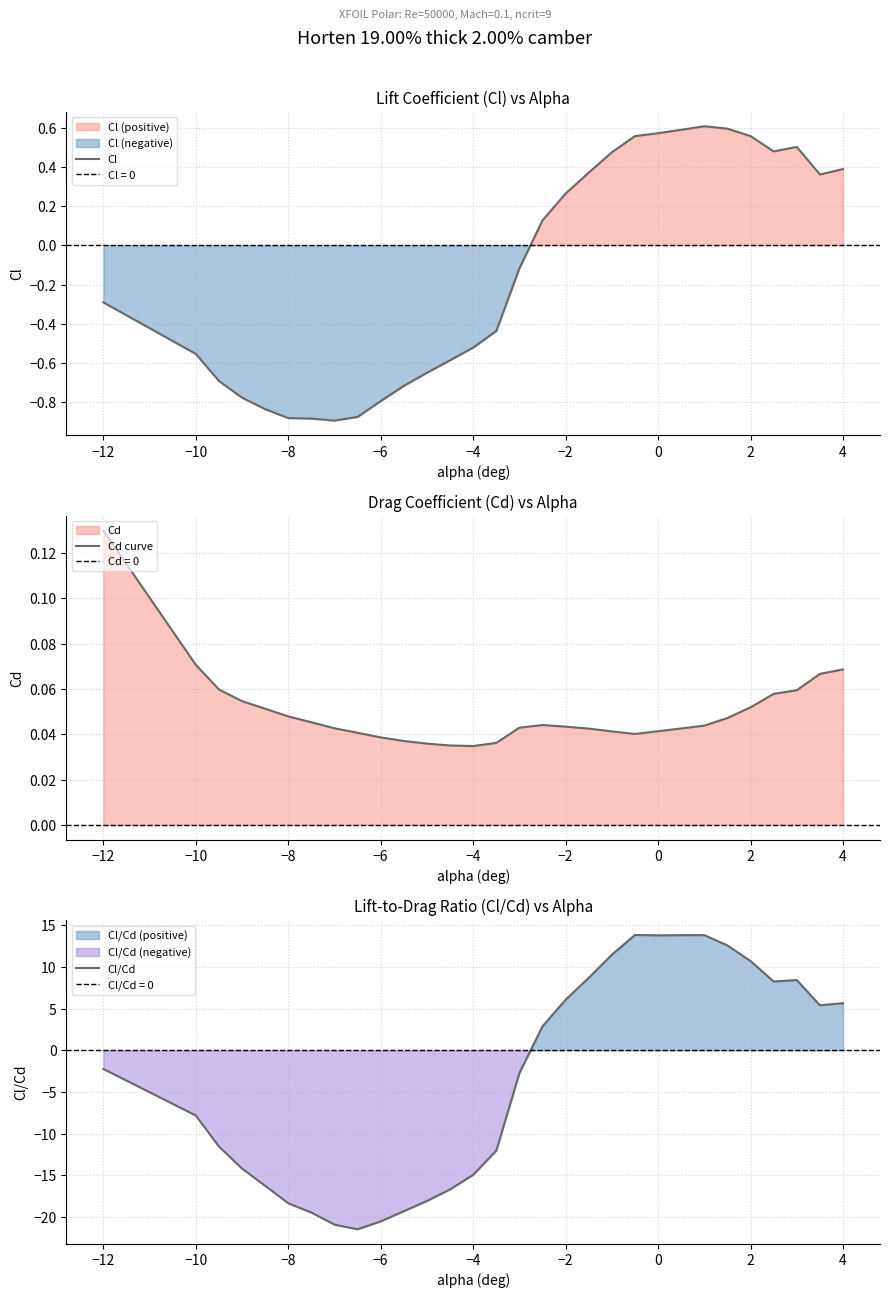

The value of Cl at 4 is 0.4. True or false?

True